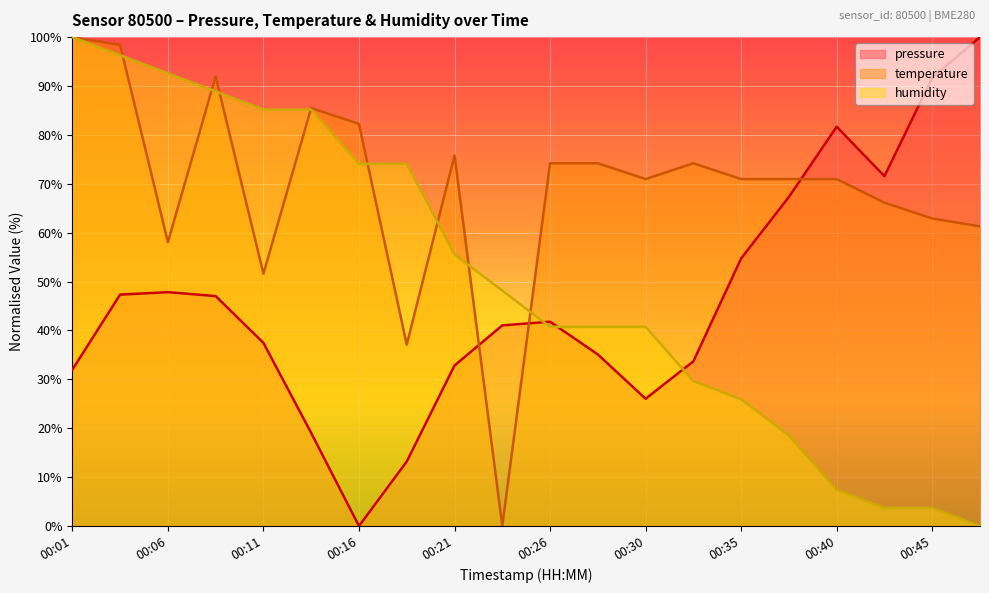

Where is the first local maximum for pressure?

00:06